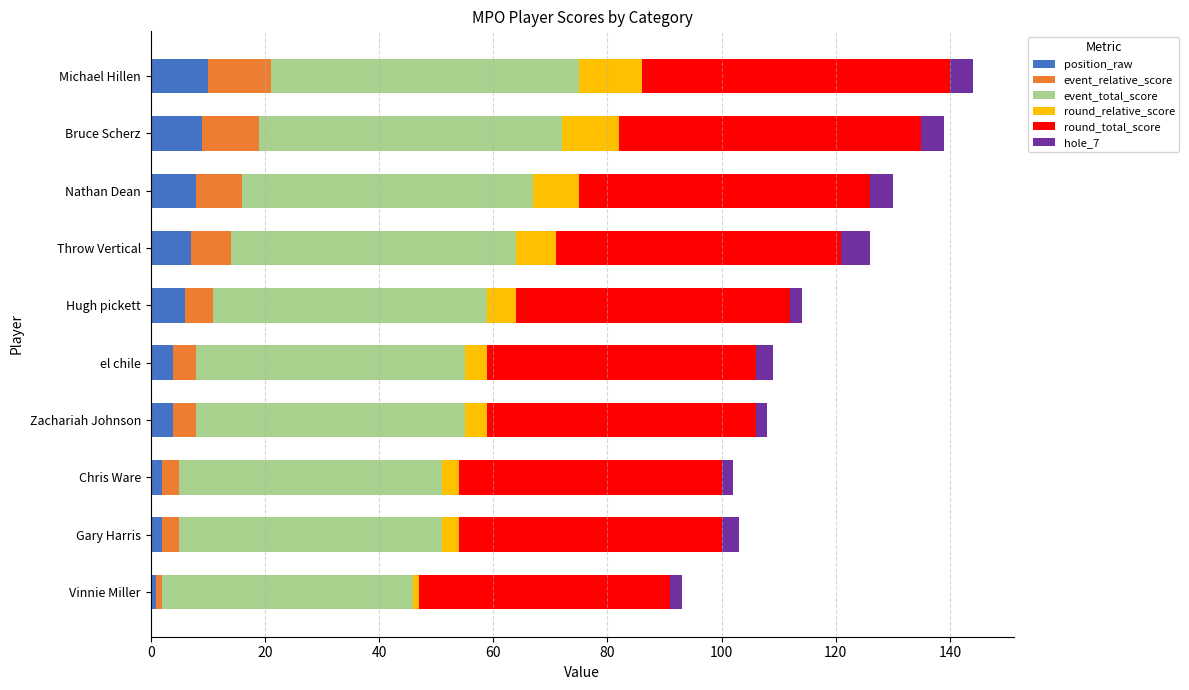

Reading left to right, extract all data points from this chart.

position_raw: 1	2	2	4	4	6	7	8	9	10
event_relative_score: 1	3	3	4	4	5	7	8	10	11
event_total_score: 44	46	46	47	47	48	50	51	53	54
round_relative_score: 1	3	3	4	4	5	7	8	10	11
round_total_score: 44	46	46	47	47	48	50	51	53	54
hole_7: 2	3	2	2	3	2	5	4	4	4